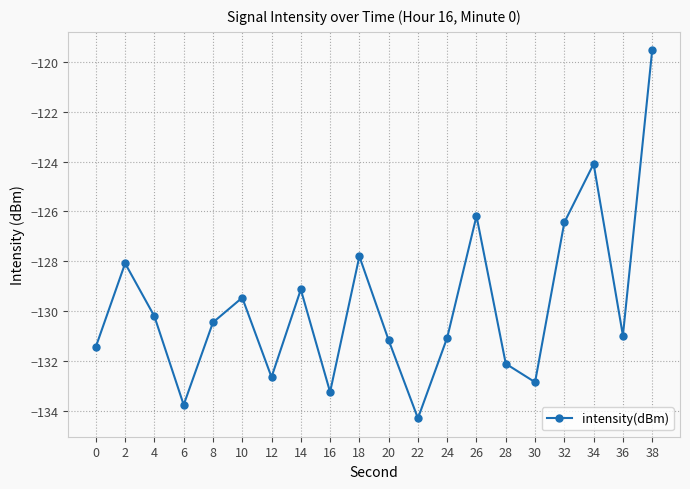

What is the difference between the values at 30 and 28?

0.7